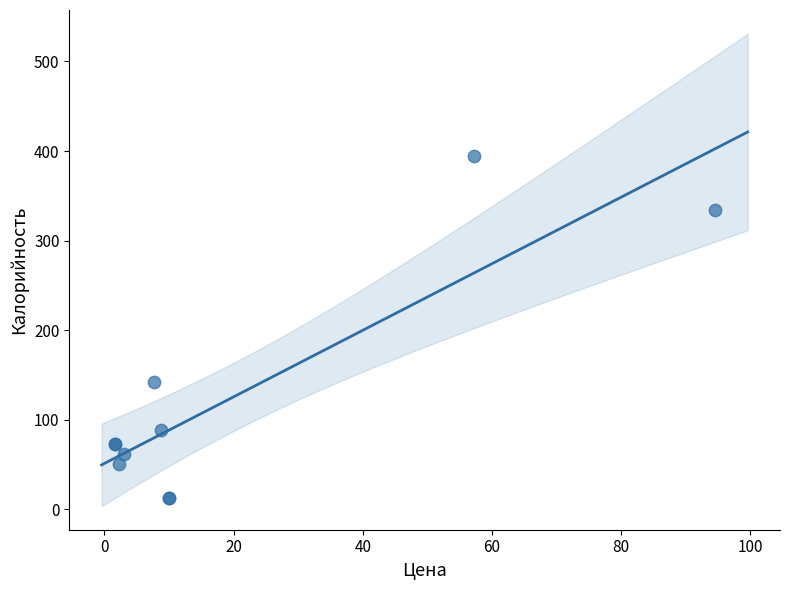

What Y value in the scatter plot is closest to 203?

142.0